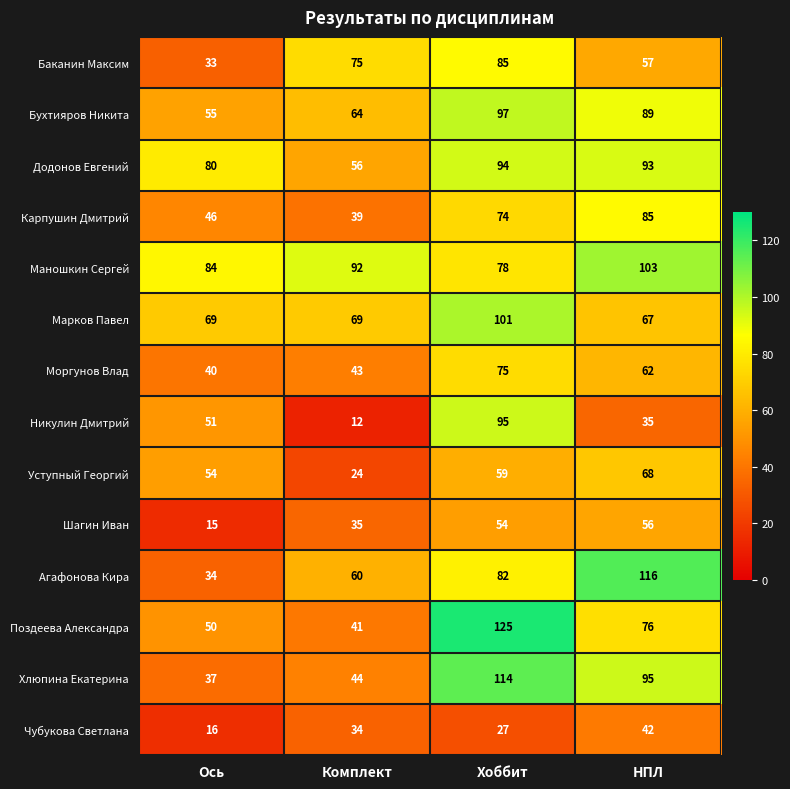

What is the spread (max minus min) of values at НПЛ?

81